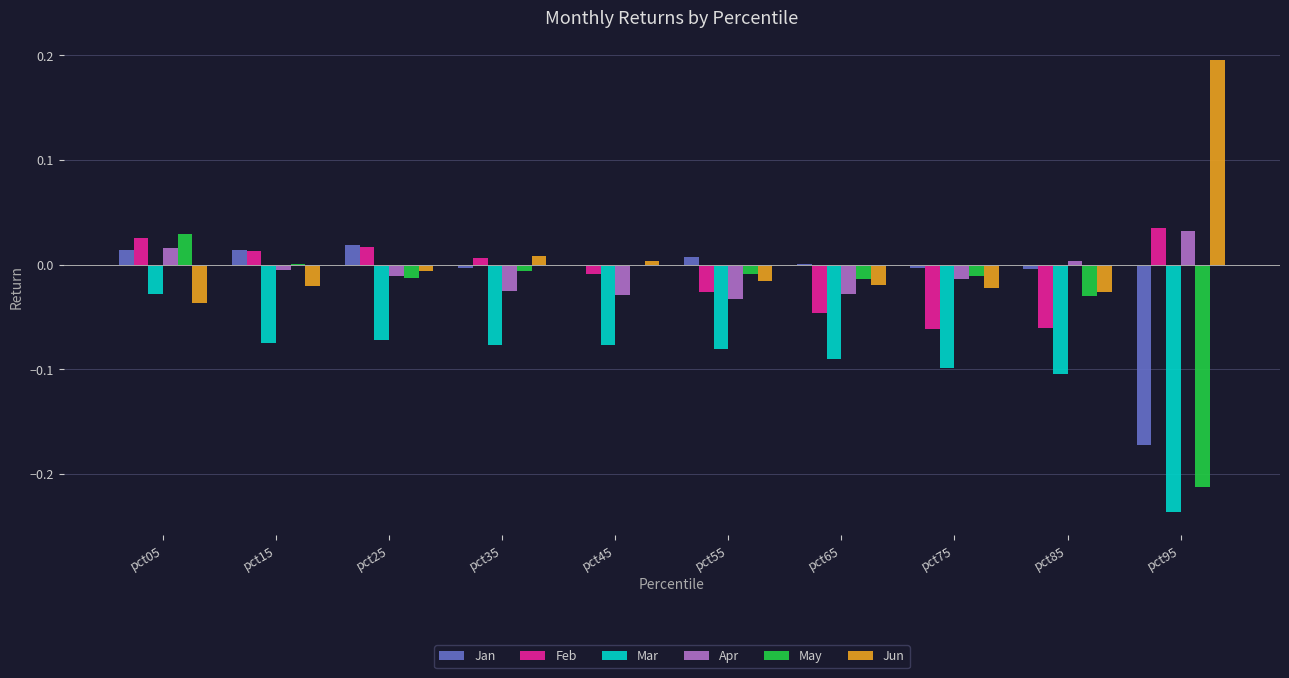

Between pct15 and pct65, which series saw the biggest shift?

Feb